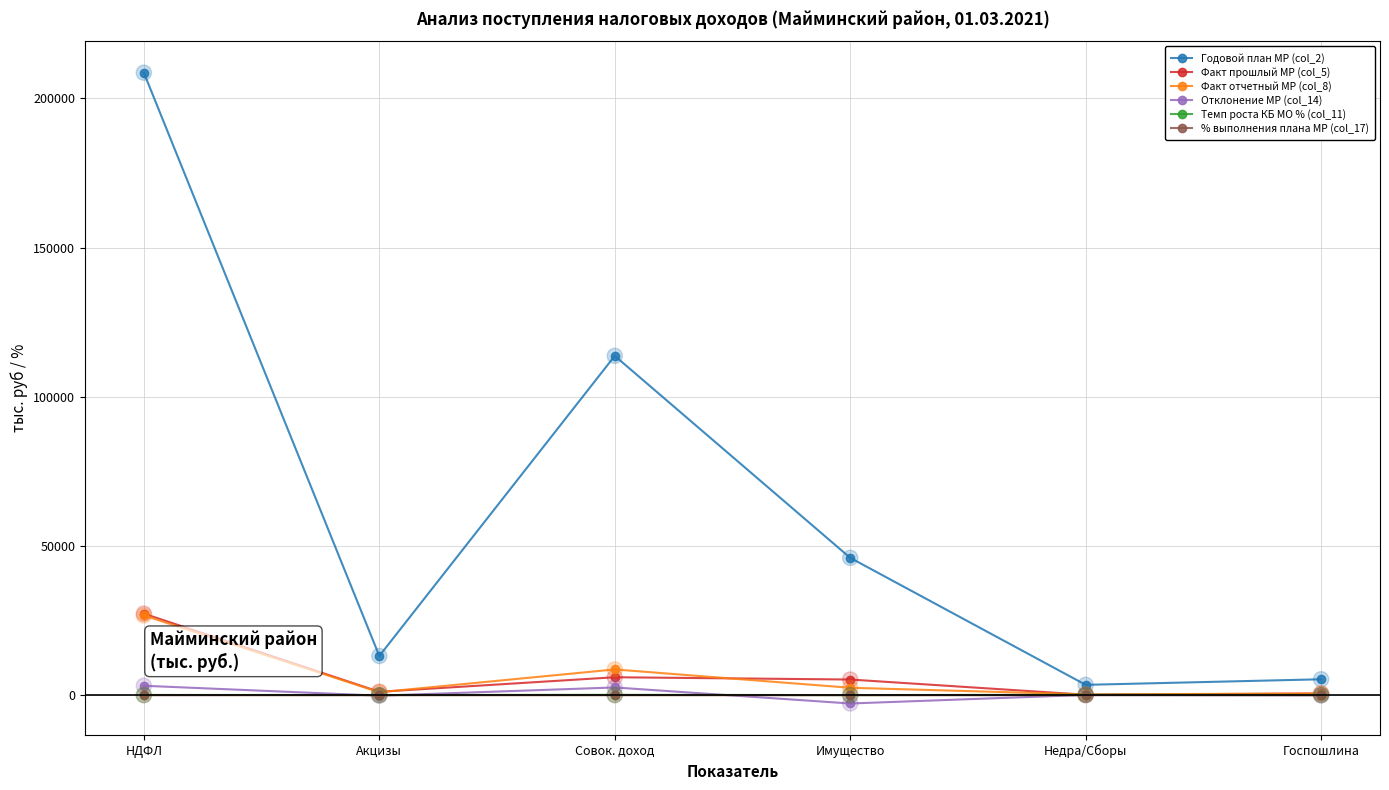

Is the value of Факт прошлый МР (col_5) at Акцизы greater than the value of Отклонение МР (col_14) at Имущество?

Yes